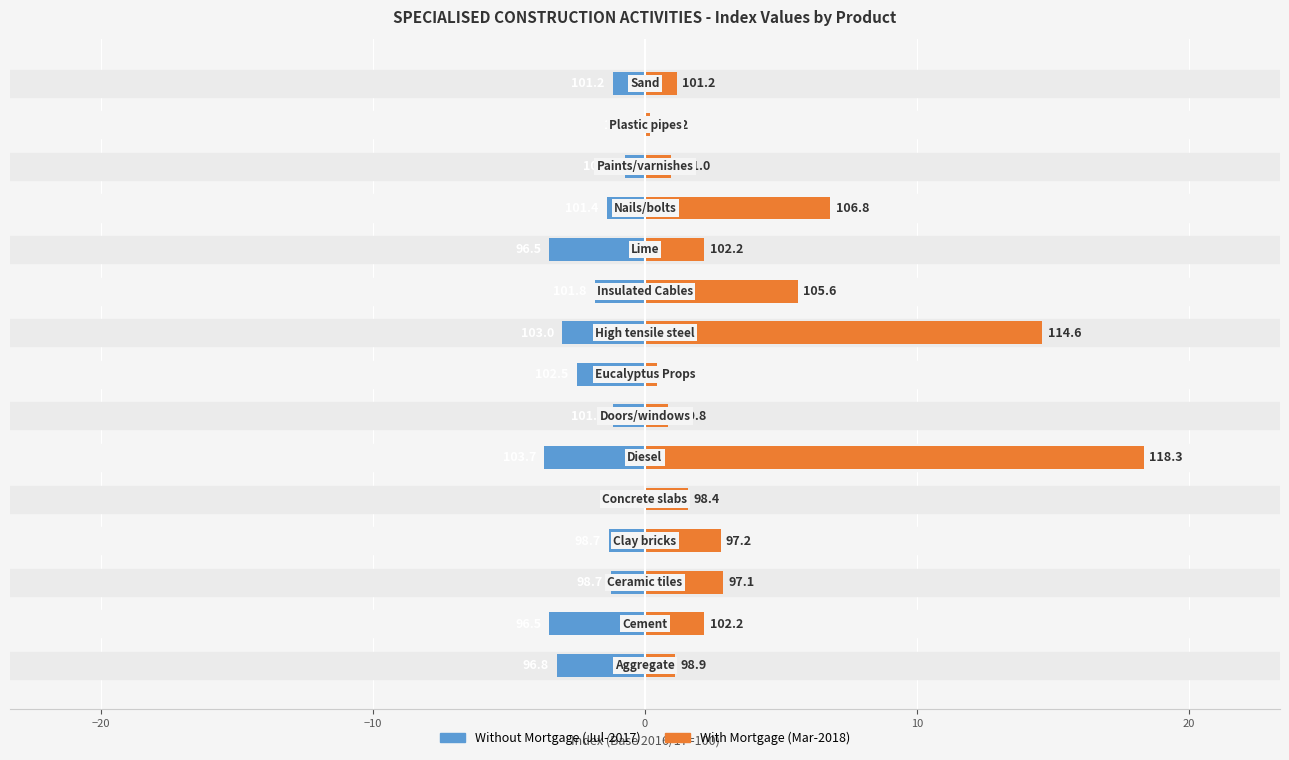

Rank the series by their maximum value, from lowest to highest.

Jul-2017, Mar-2018